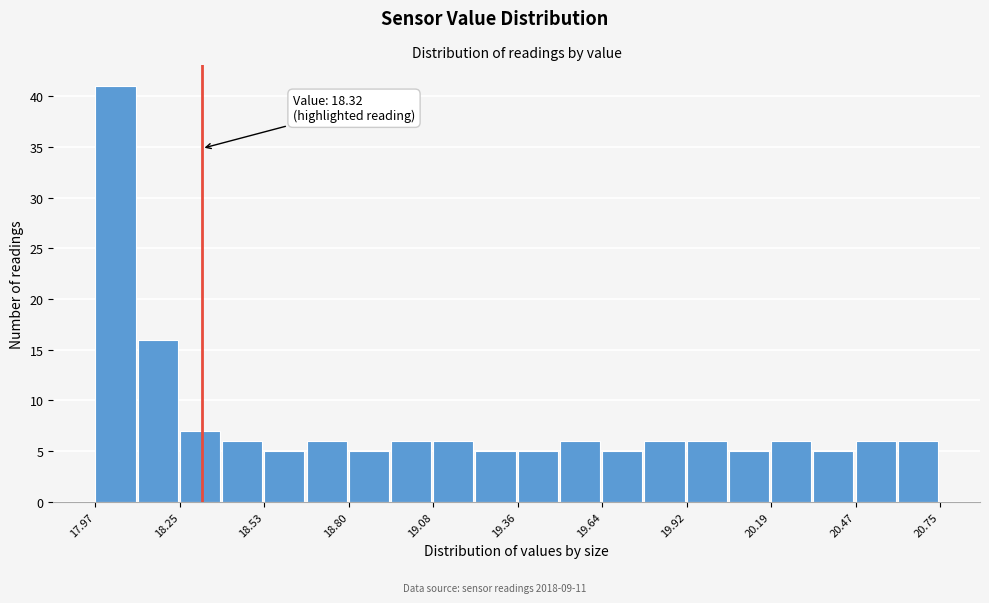

Read against the x-axis, roughly where is the centre of the tallest bar?

18.05